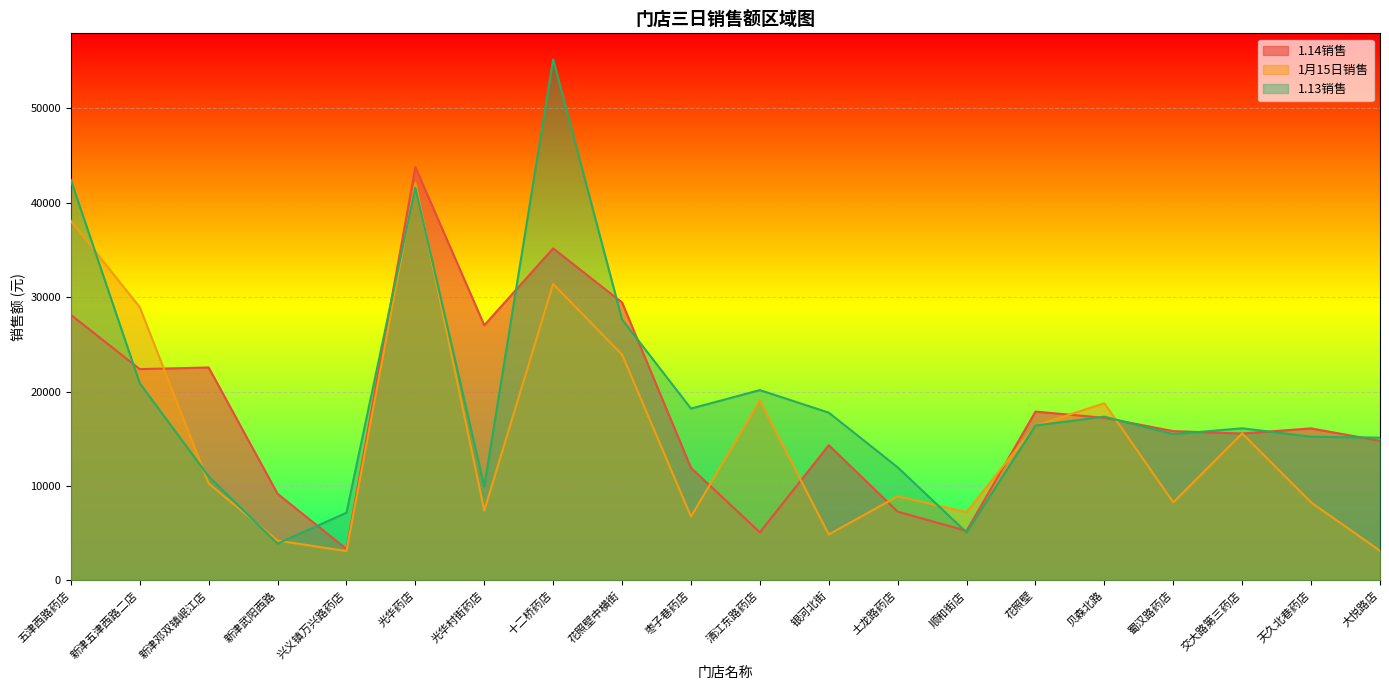

At which category does 1.13销售 reach its first local peak?

光华药店